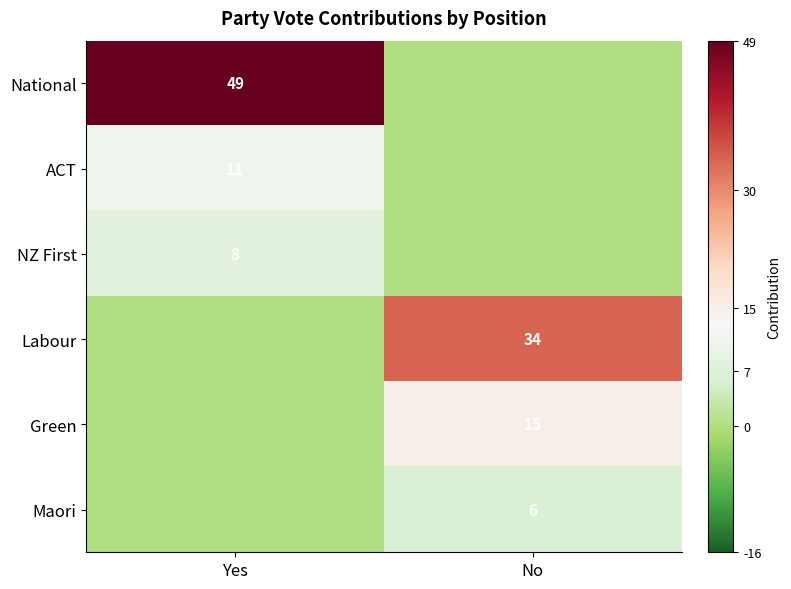

The ACT series shows 11 at Yes. True or false?

True